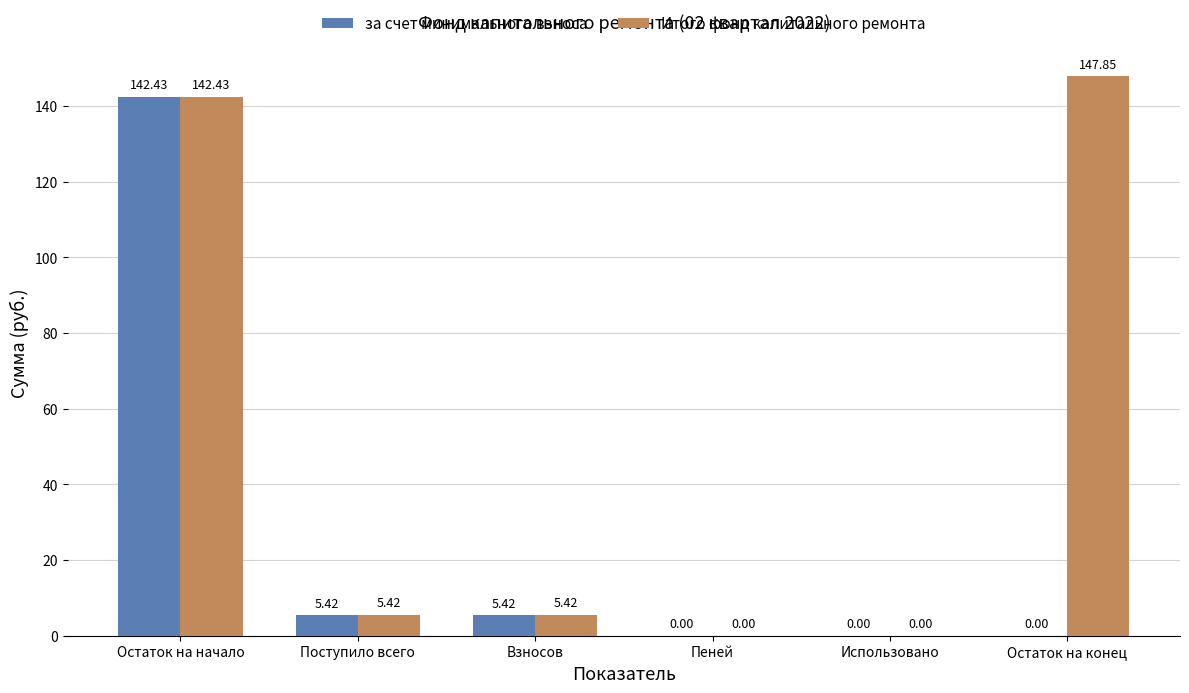

Between Остаток на начало and Остаток на конец, which series saw the biggest shift?

за счет минимального взноса